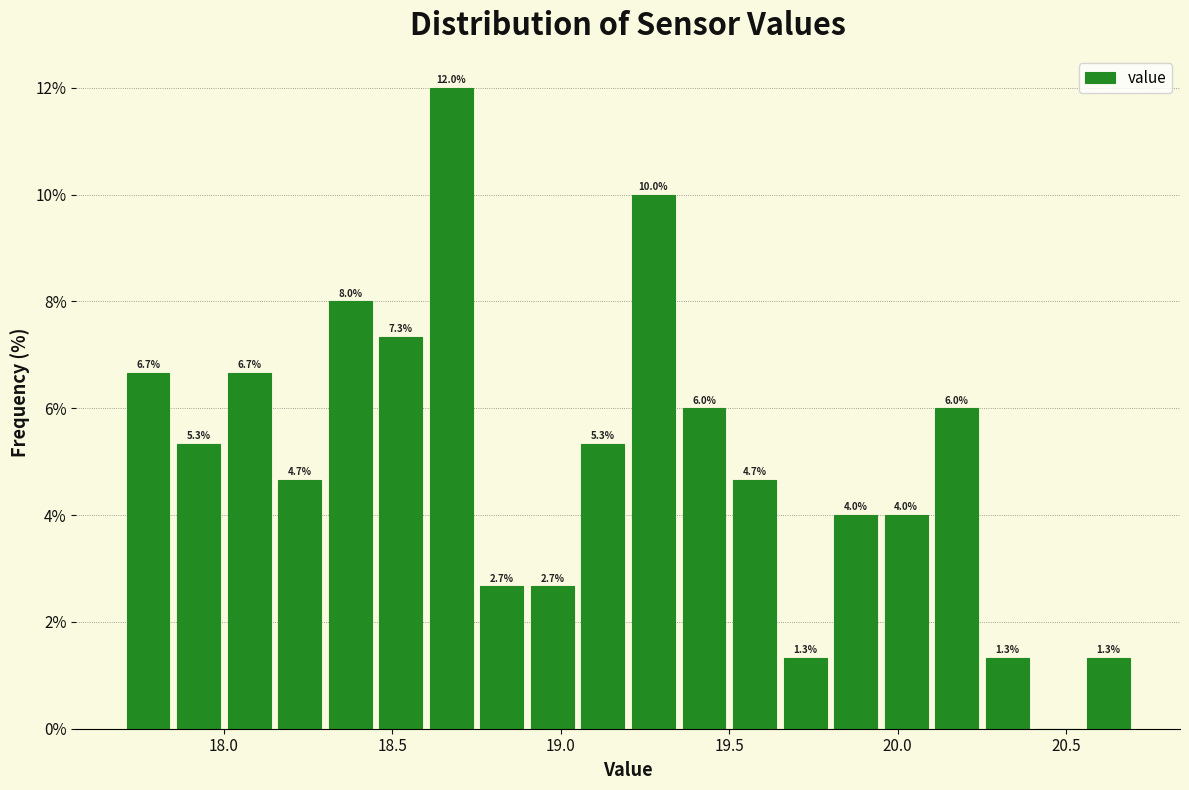

Read against the x-axis, roughly where is the centre of the tallest bar?

18.70